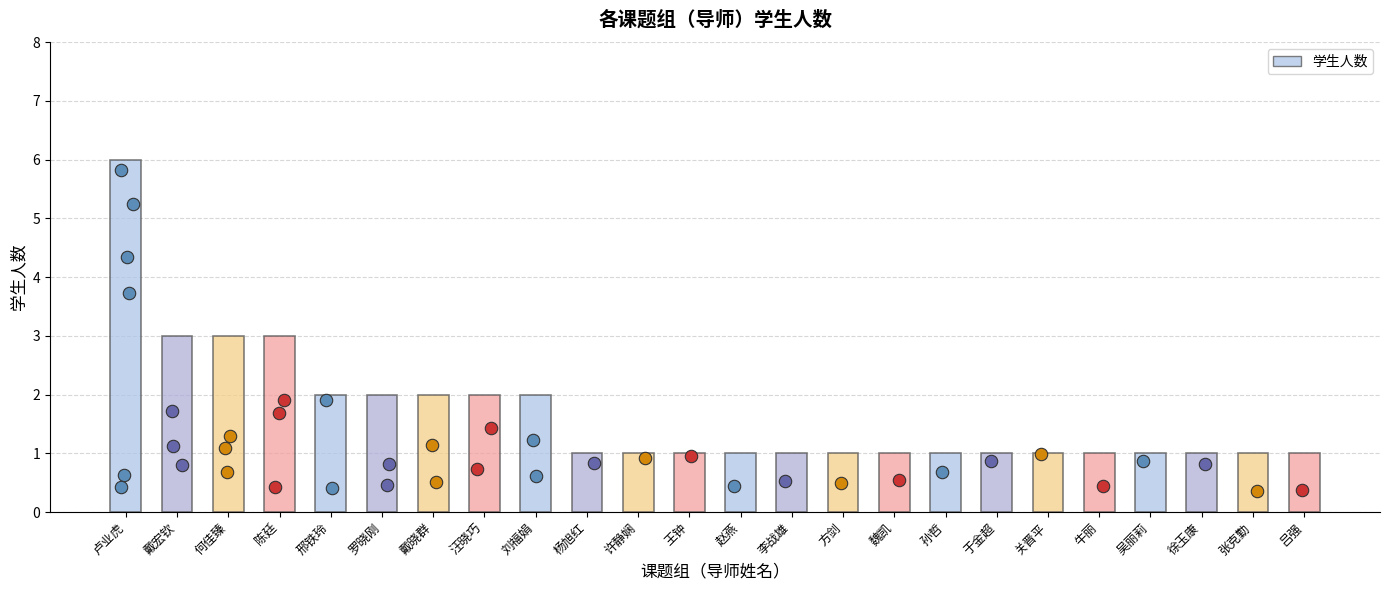

Between 戴晓群 and 何佳臻, which is larger?

何佳臻